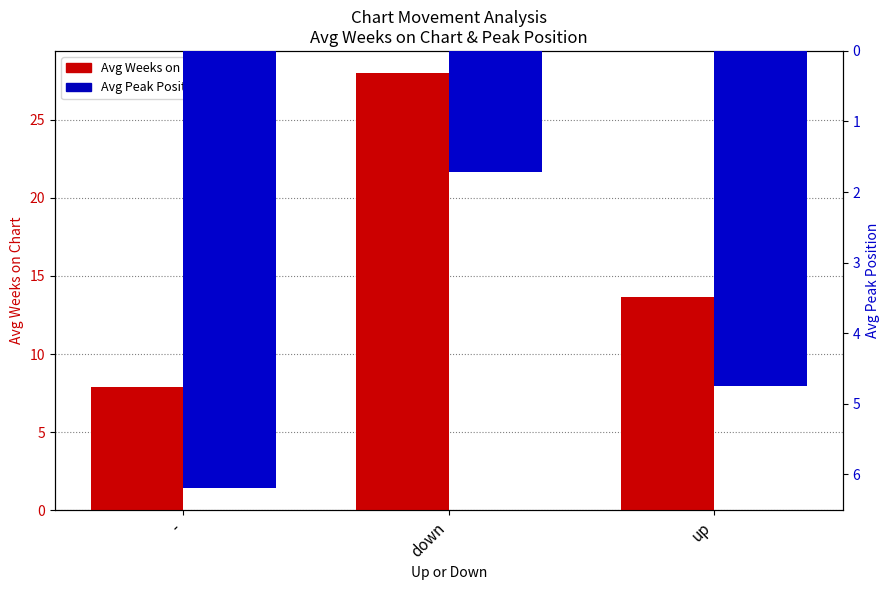

What is the value of the Avg Peak Position bar at the 2nd from the left?

1.7